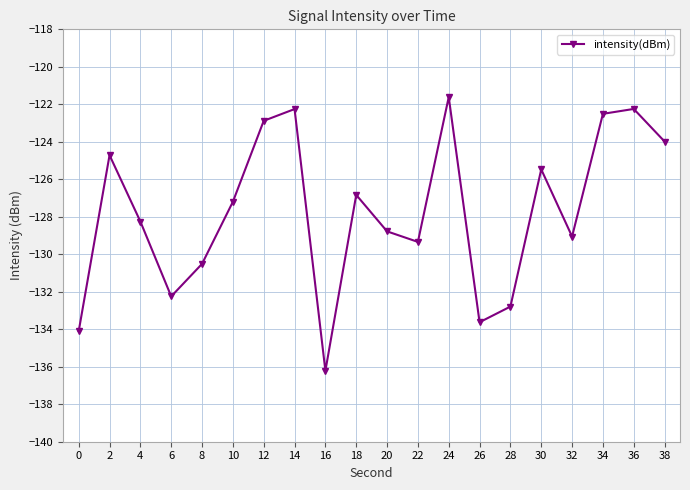

What is the change in value from 10 to 38?

+3.2